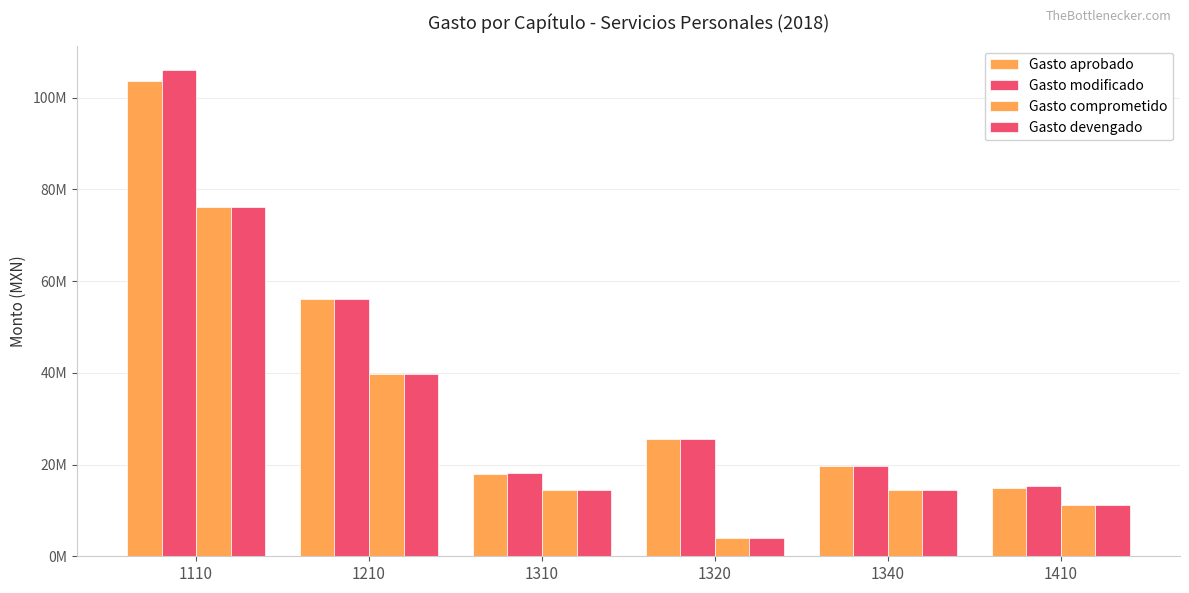

Are the bars grouped side by side (vs. stacked)?

Yes